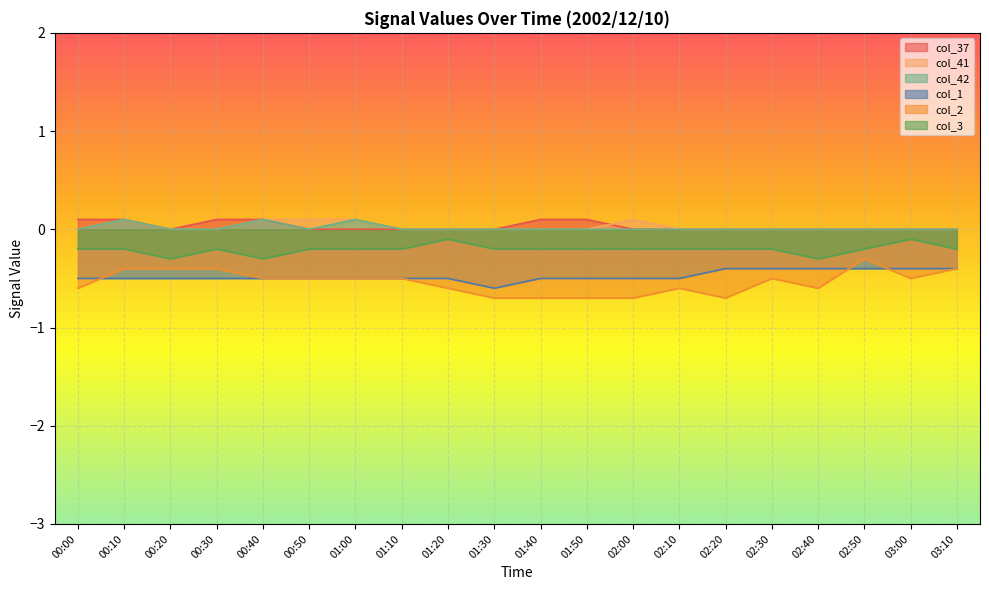

List the labels in order of col_3 value, largest first.

01:20, 03:00, 00:00, 00:10, 00:30, 00:50, 01:00, 01:10, 01:30, 01:40, 01:50, 02:00, 02:10, 02:20, 02:30, 02:50, 03:10, 00:20, 00:40, 02:40